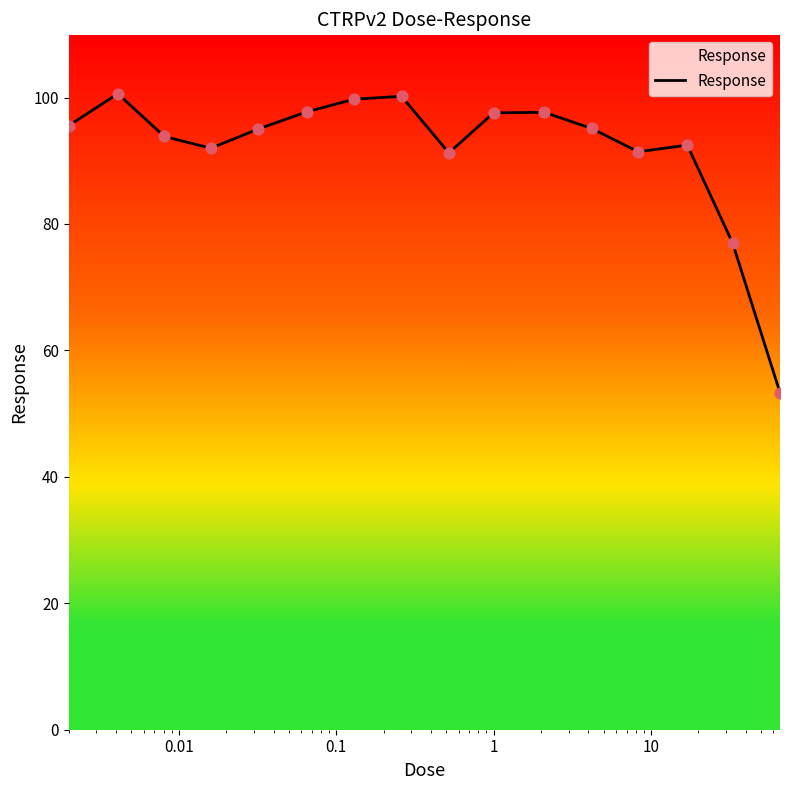

What is the smallest value displayed?

53.3